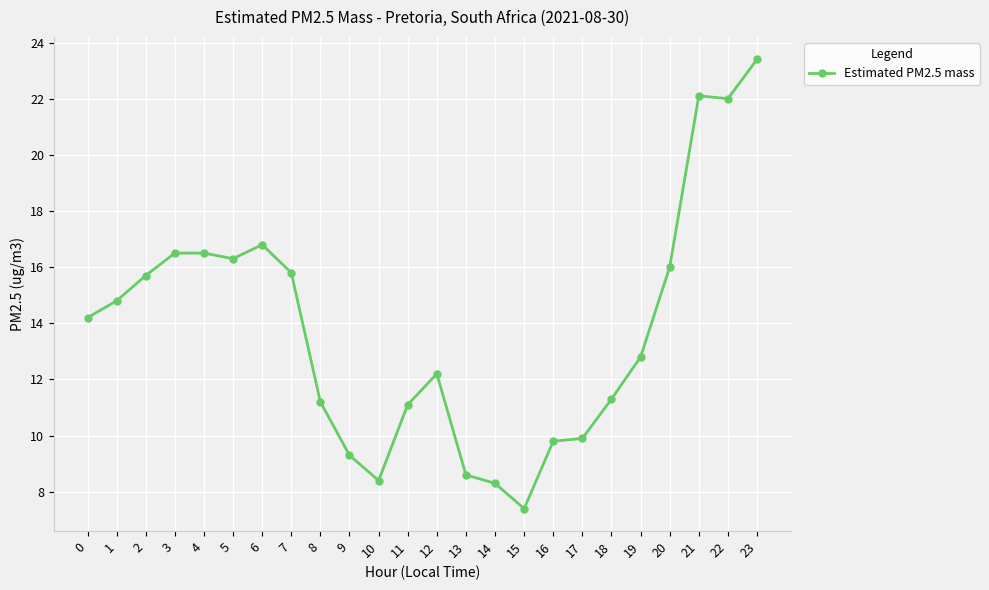

Is this an area chart (filled region under the line)?

No